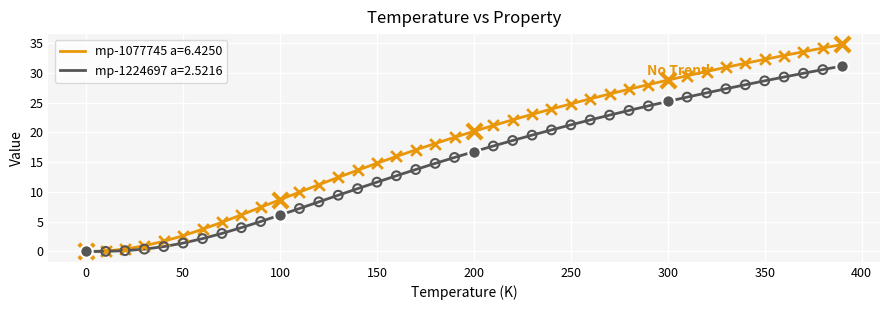

Rank the series by their average value, from lowest to highest.

mp-1224697 a=2.5216, mp-1077745 a=6.4250